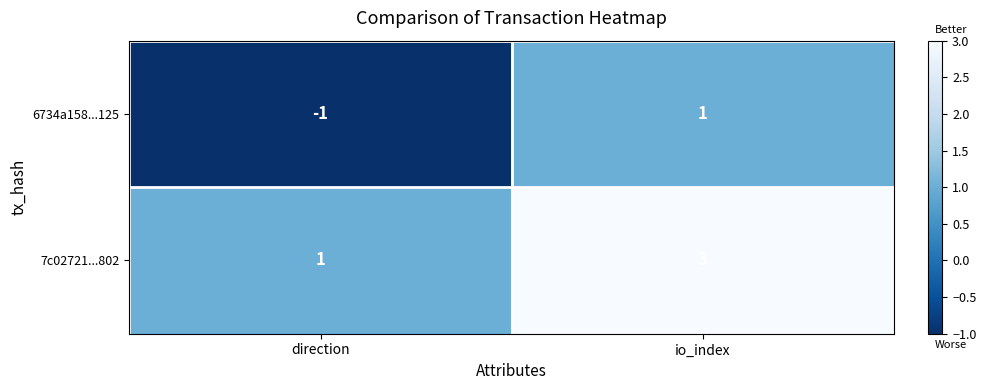

Rank the series at io_index from lowest to highest value.

6734a158...125, 7c02721...802